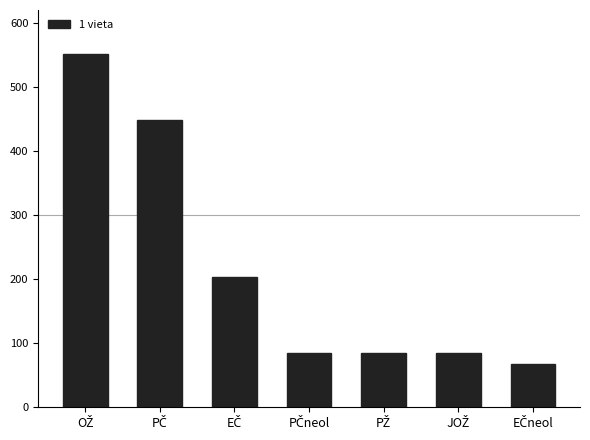

What is the maximum value shown in the chart?

550.8